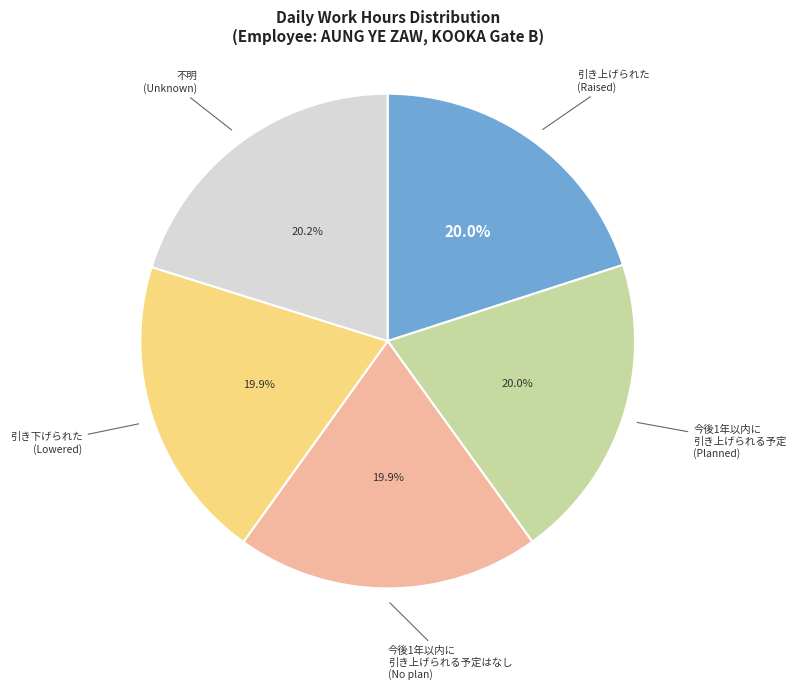

How many slices are in this pie chart?

5